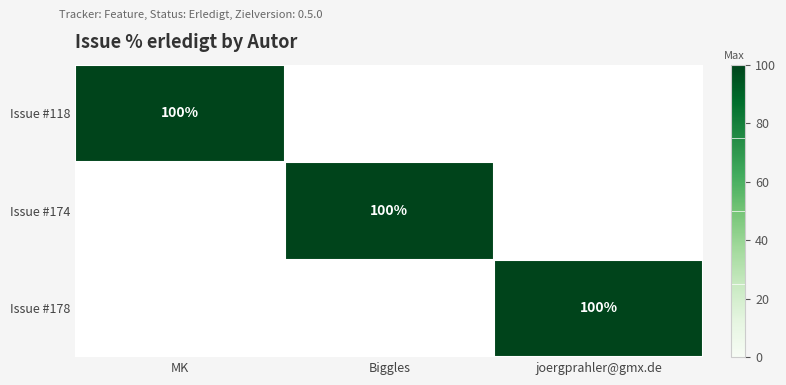

The value of Issue #174 at Biggles is 100. True or false?

True